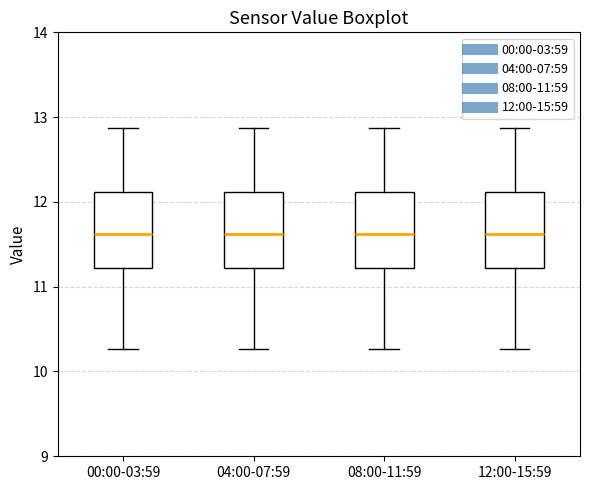

Where is the upper edge of the box for 12:00-15:59 on the y-axis? The values are not printed on the chart, so give them approximately, as read against the axis.

12.1